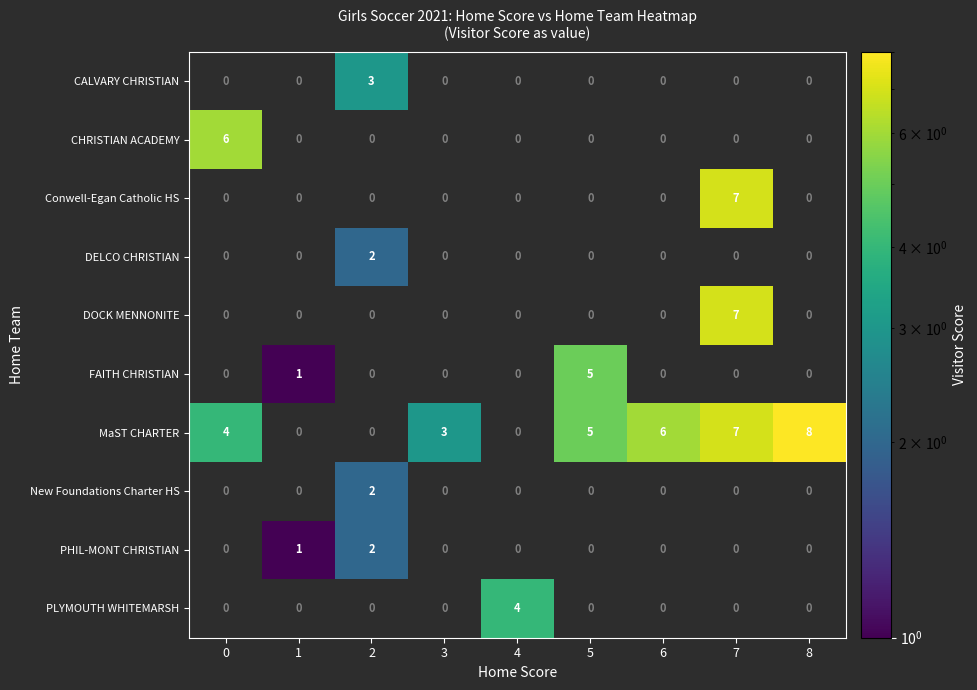

The value of DELCO CHRISTIAN at 2 is 3. True or false?

False